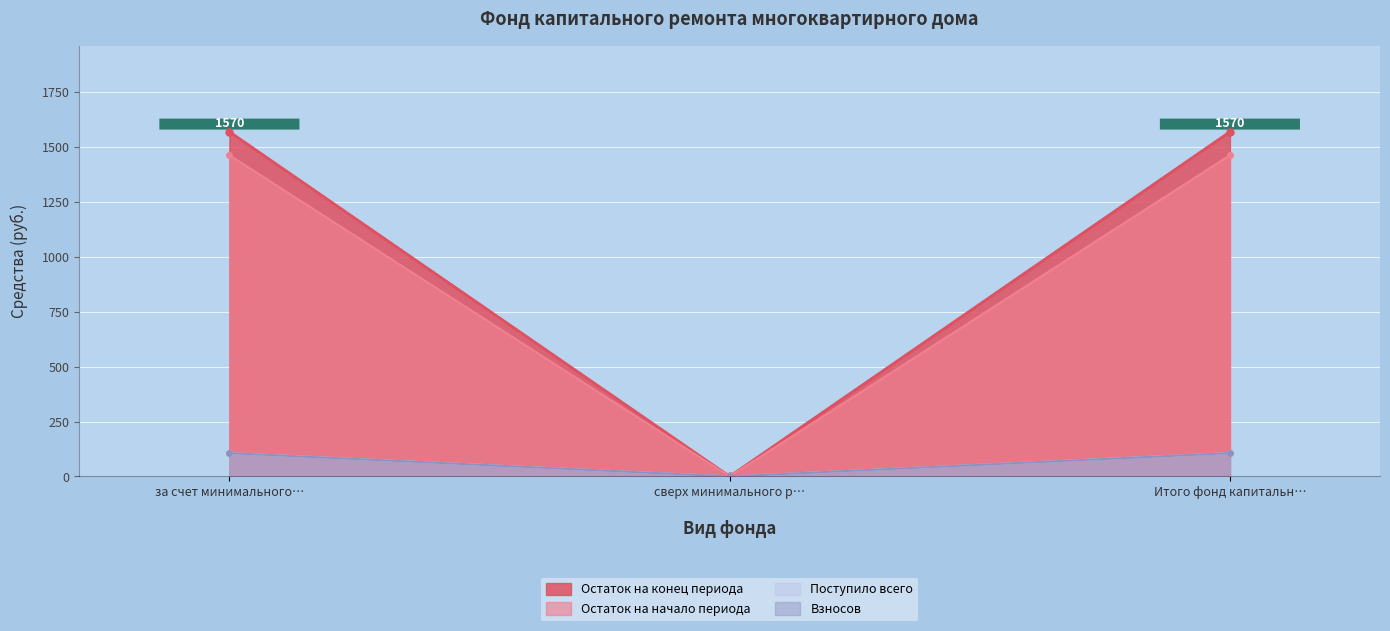

What is the greatest value displayed?

1569.7